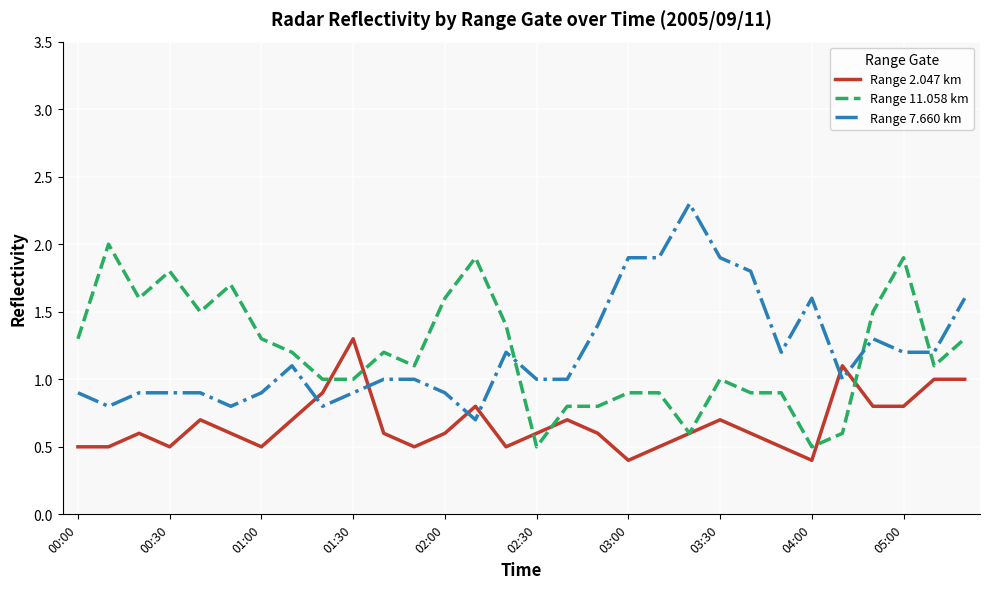

Which series ends up on top after the final intersection of Range 7.660 km and Range 2.047 km?

Range 7.660 km